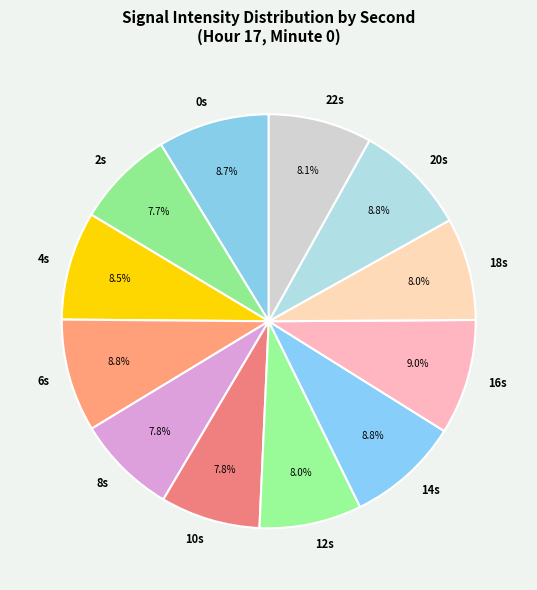

What portion of the pie excludes 14s?

91.2%